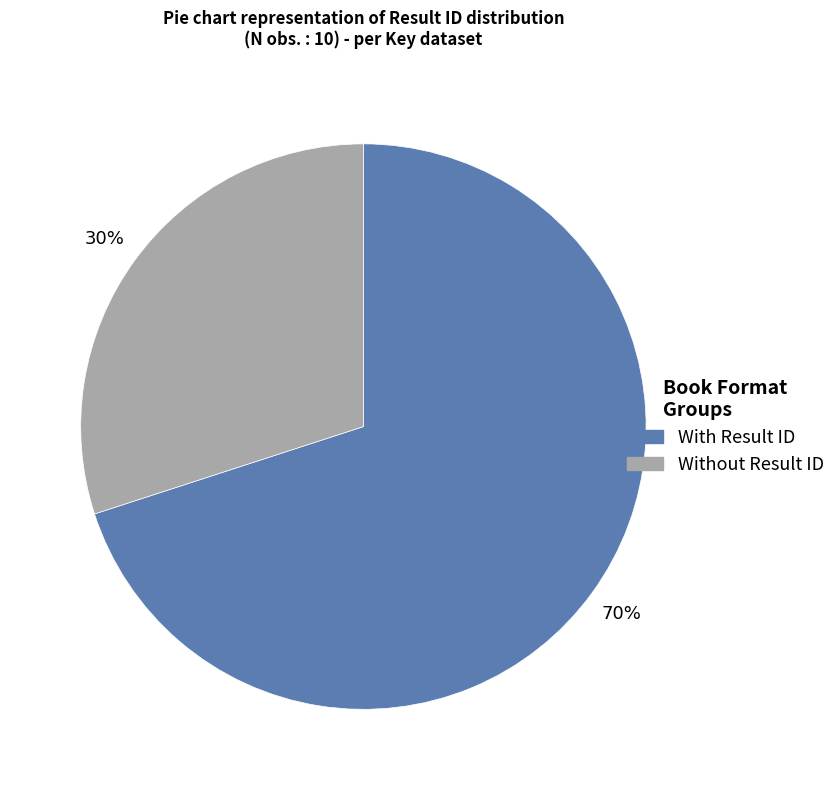

Does any single category account for the majority?

Yes